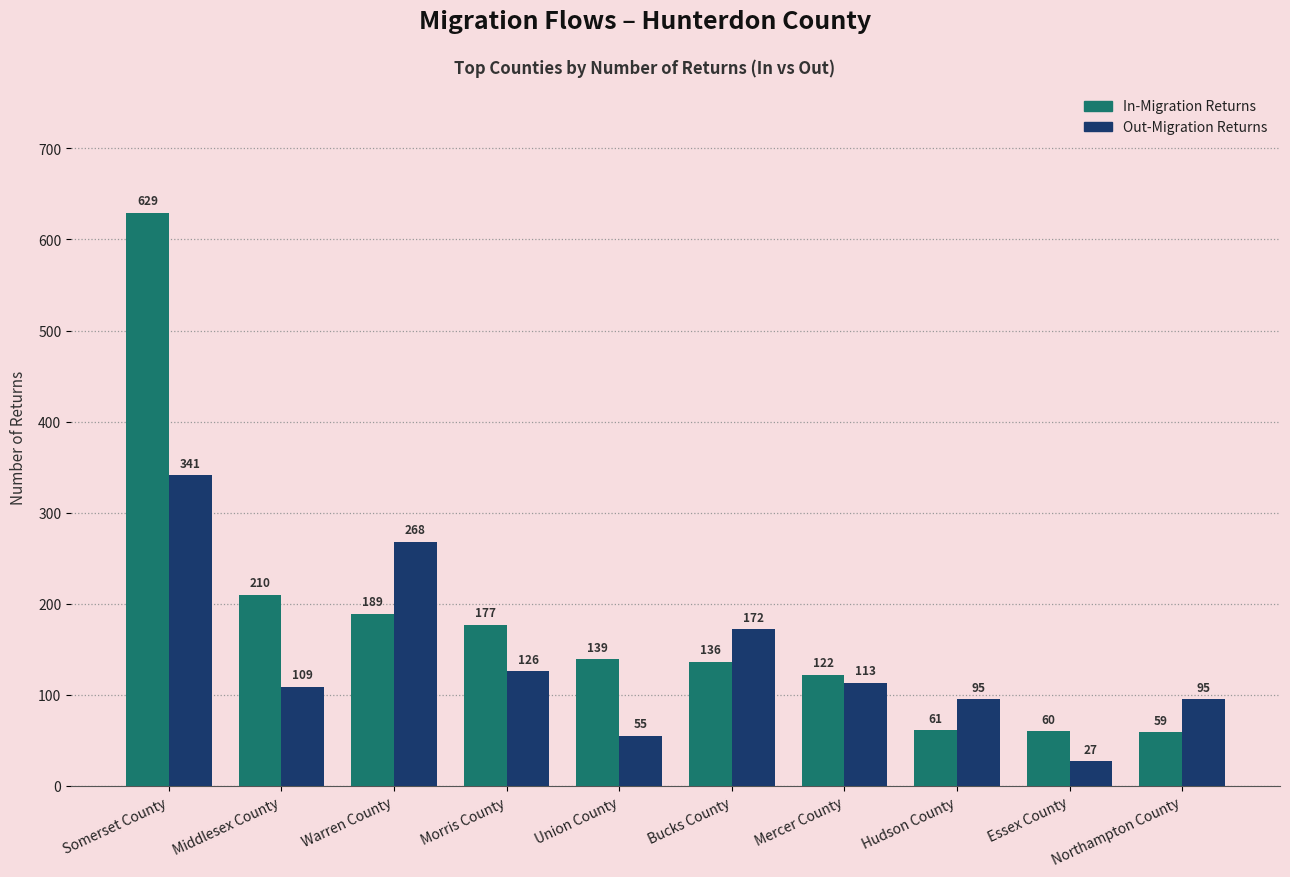

Does the chart contain stacked bars?

No